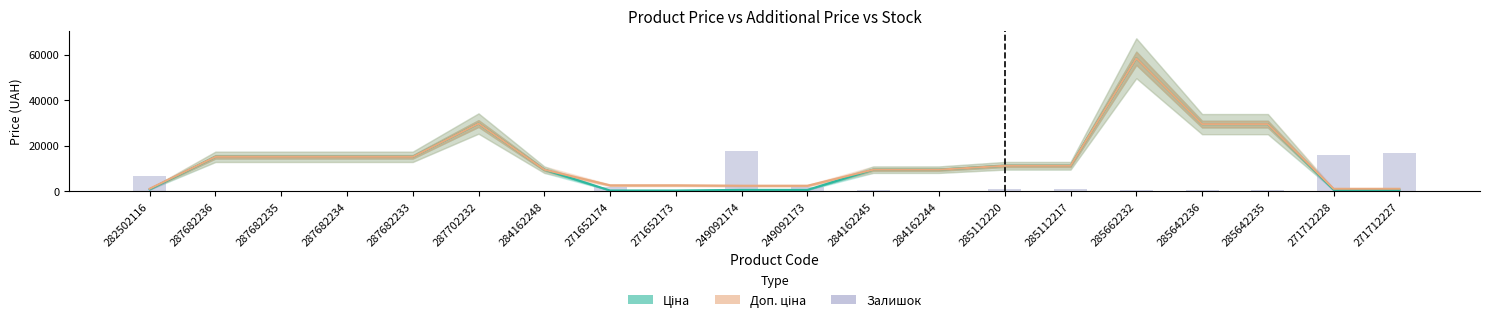

Count the number of data series in this chart.

3